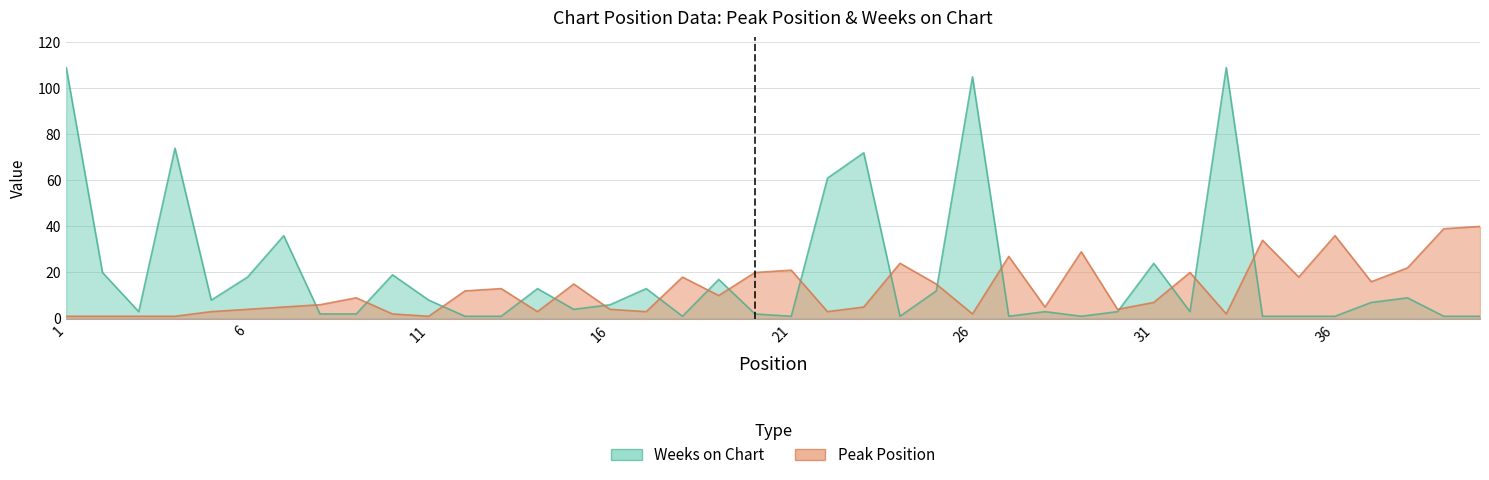

What is the difference between the maximum and minimum values in the Weeks on Chart series?

108